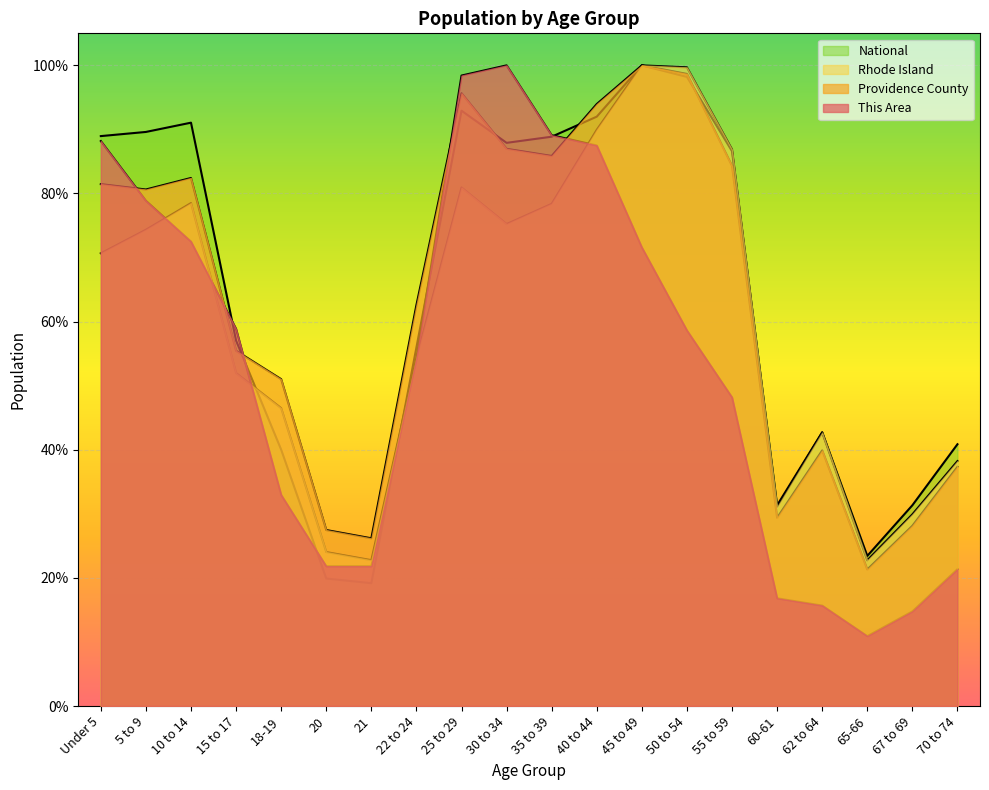

The value of Providence County at 35 to 39 is 138.1. True or false?

False